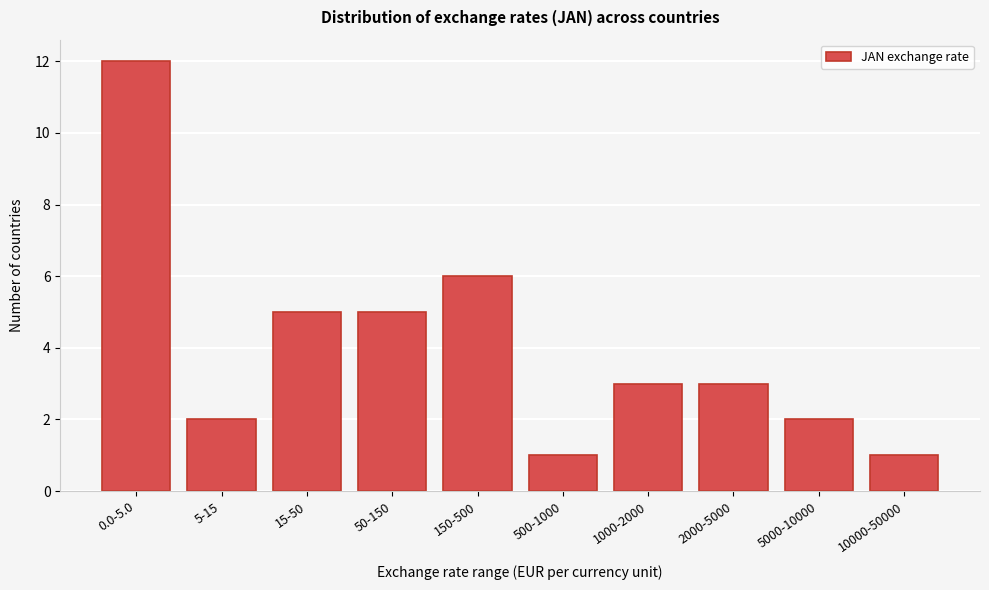

Reading left to right, what are all the values shown in this chart?

0.0-5.0=12	5-15=2	15-50=5	50-150=5	150-500=6	500-1000=1	1000-2000=3	2000-5000=3	5000-10000=2	10000-50000=1